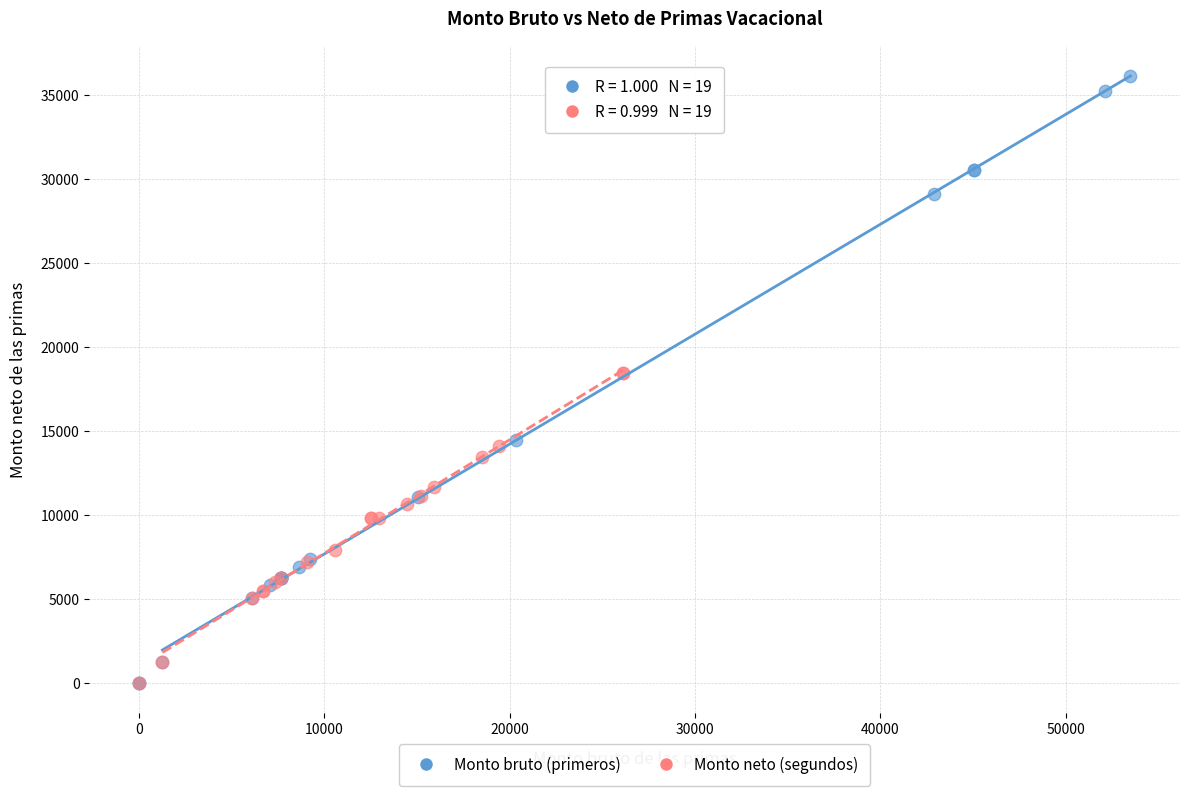

Which series has the largest Y range (max minus min)?

Monto bruto (primeros)